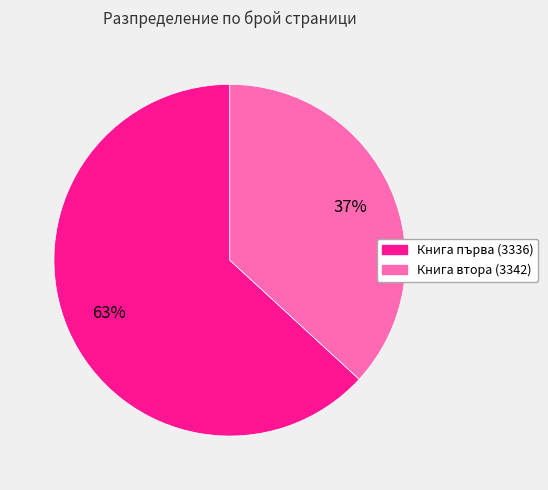

To the nearest percent, what is the difference between the largest and smallest slice percentages?

26%